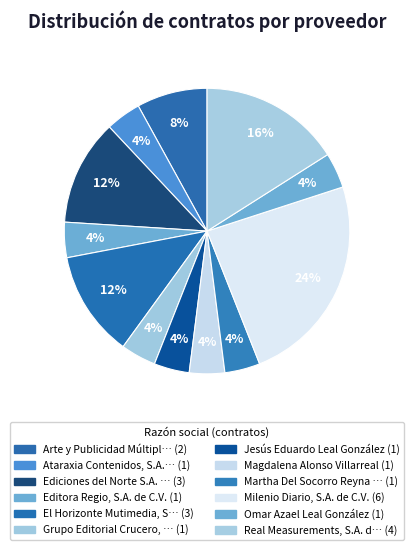

Rank the categories by value from lowest to highest.

Ataraxia Contenidos, S.A. de C.V., Editora Regio, S.A. de C.V., Grupo Editorial Crucero, S.A. de C.V., Jesús Eduardo Leal González, Magdalena Alonso Villarreal, Martha Del Socorro Reyna Martínez, Omar Azael Leal González, Arte y Publicidad Múltiple, S.A. de C.V., Ediciones del Norte S.A. de C.V., El Horizonte Mutimedia, S.A. de C.V., Real Measurements, S.A. de C.V., Milenio Diario, S.A. de C.V.